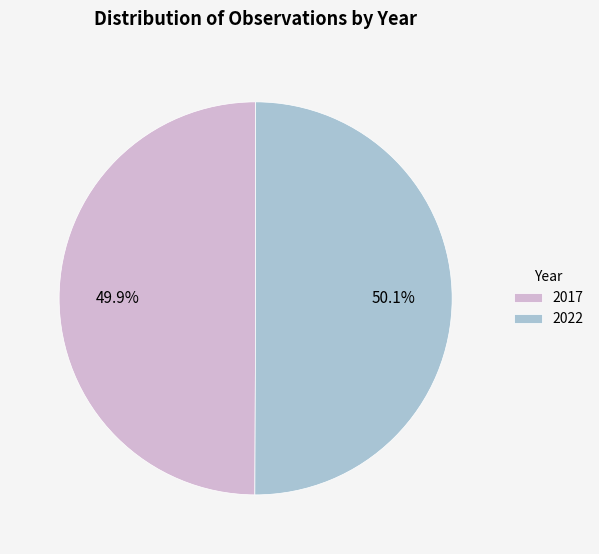

Does any single category account for the majority?

Yes